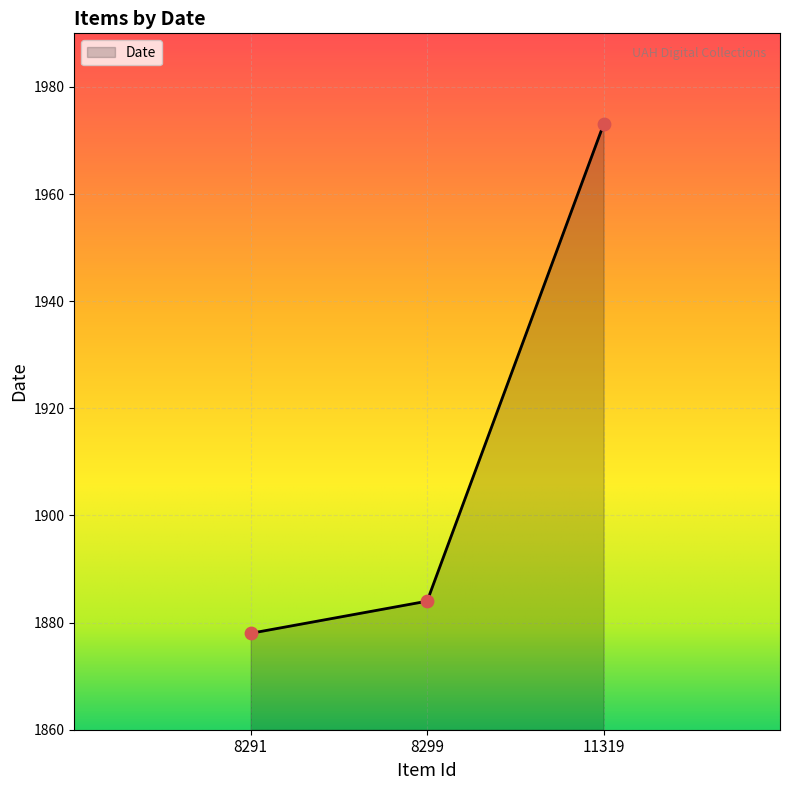

What is the change in value from 8291 to 11319?

+95